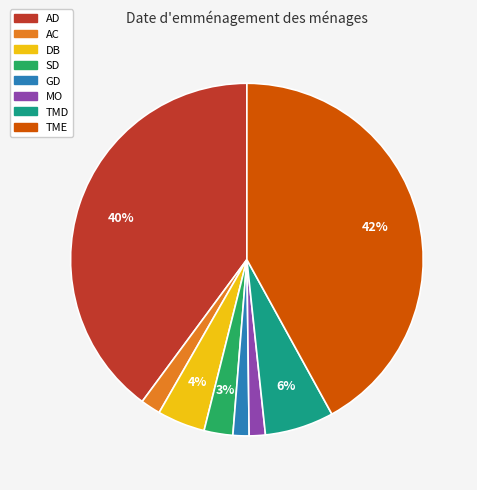

Count the number of slices in the pie.

8